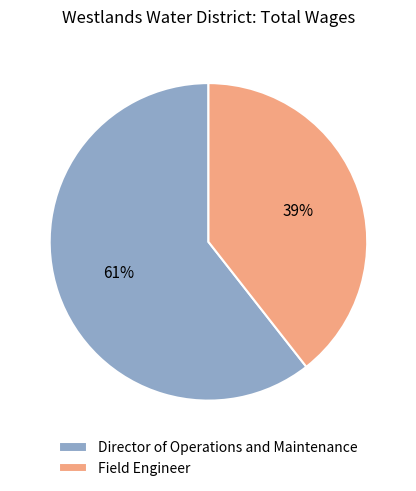

Between Director of Operations and Maintenance and Field Engineer, which is larger?

Director of Operations and Maintenance